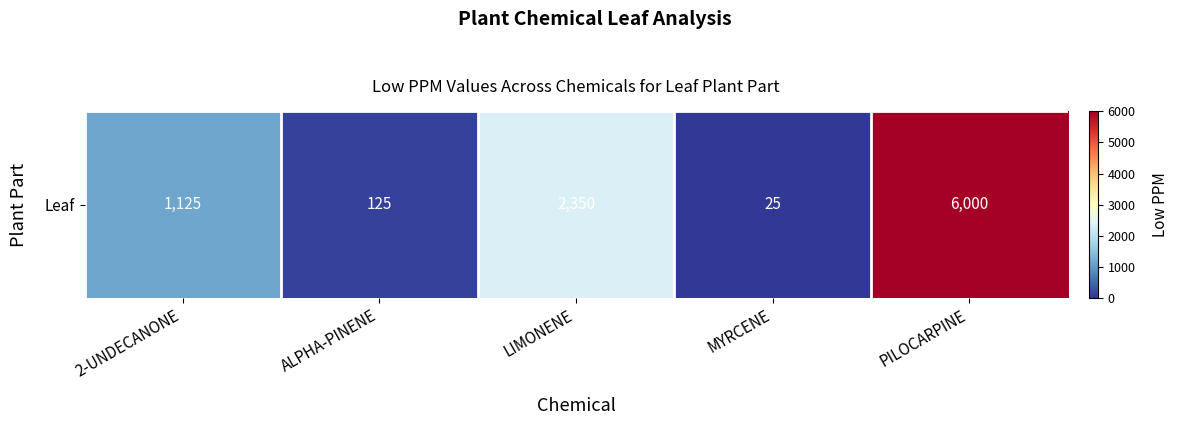

Approximately how many times larger is the value at PILOCARPINE compared to ALPHA-PINENE?

48.0